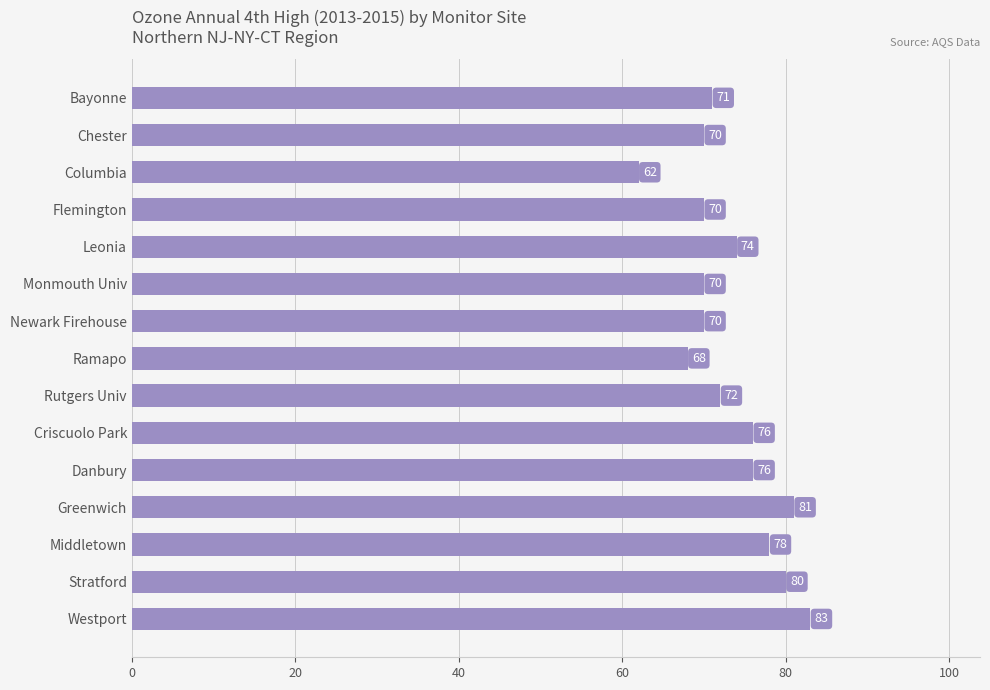

Reading bottom to top, list all the values displayed in this chart.

83	80	78	81	76	76	72	68	70	70	74	70	62	70	71